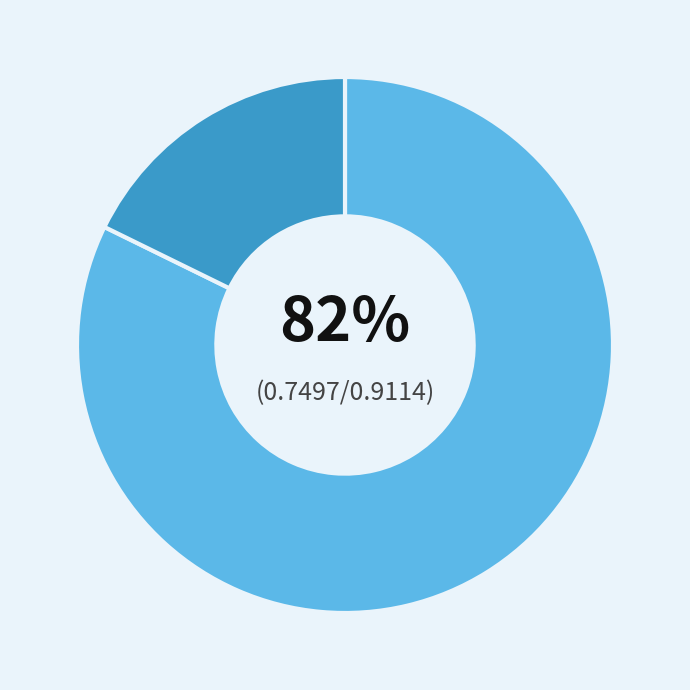

Is there any slice that represents more than half of the pie?

Yes